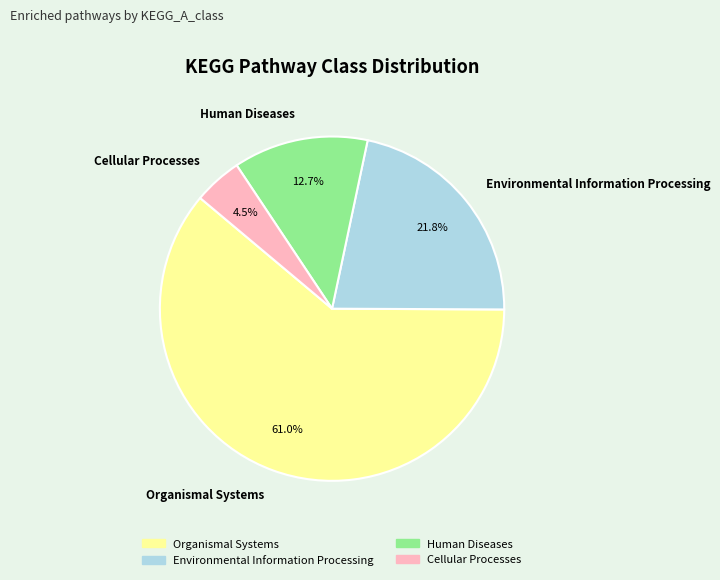

How many slices are in this pie chart?

4